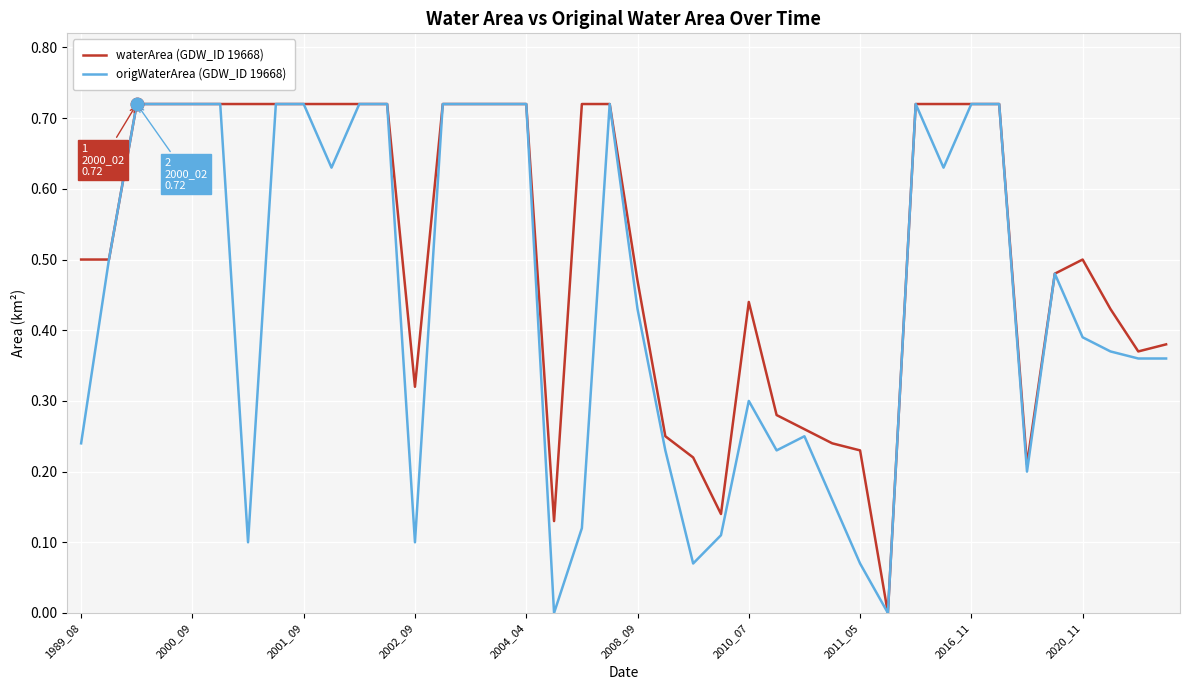

True or false: origWaterArea (GDW_ID 19668) has more than 2 interior local peaks.

True